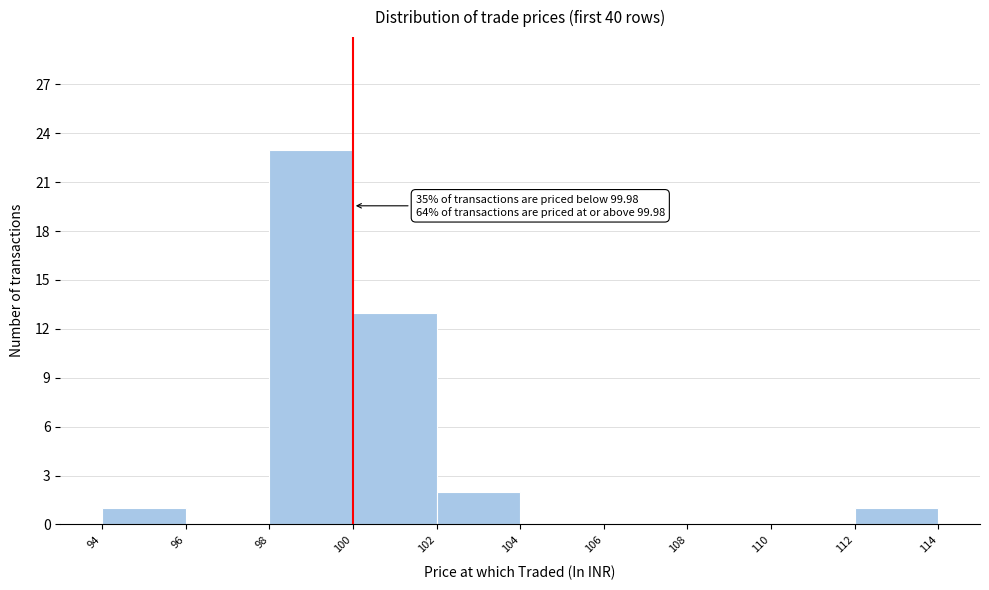

Which range on the x-axis has the tallest bar?

98 to 100